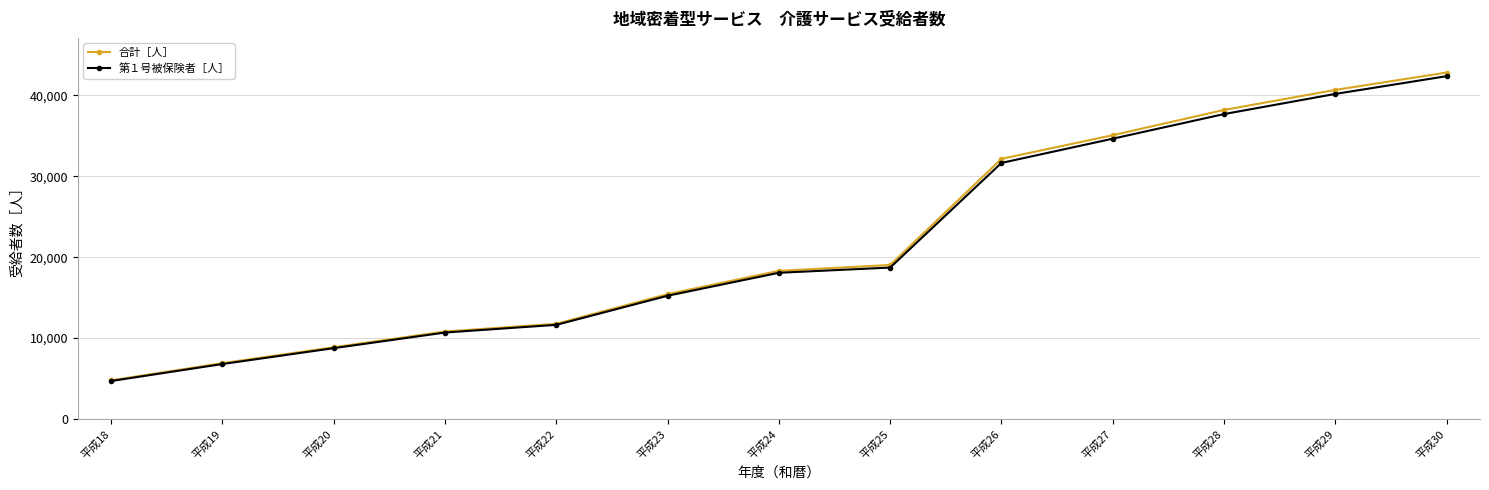

What is the value of the 第１号被保険者［人］ point at the 3rd from the left?

8752